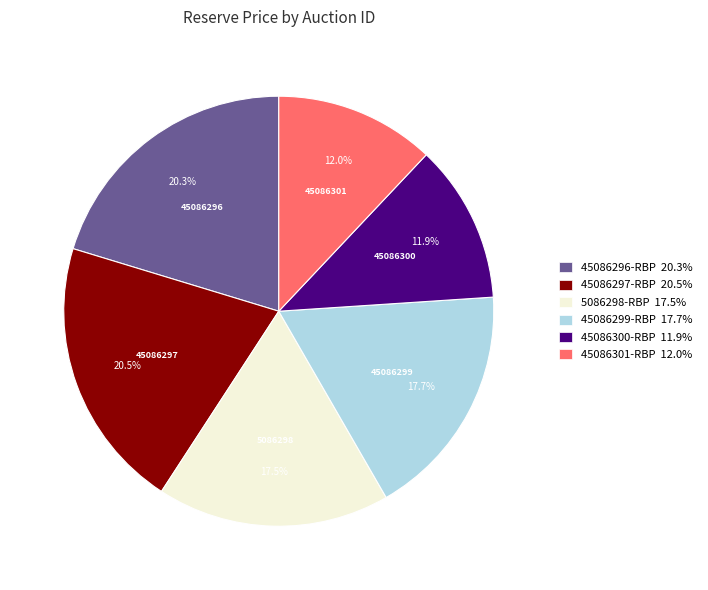

Approximately how many times larger is the value at 45086299-RBP compared to 45086301-RBP?

1.5